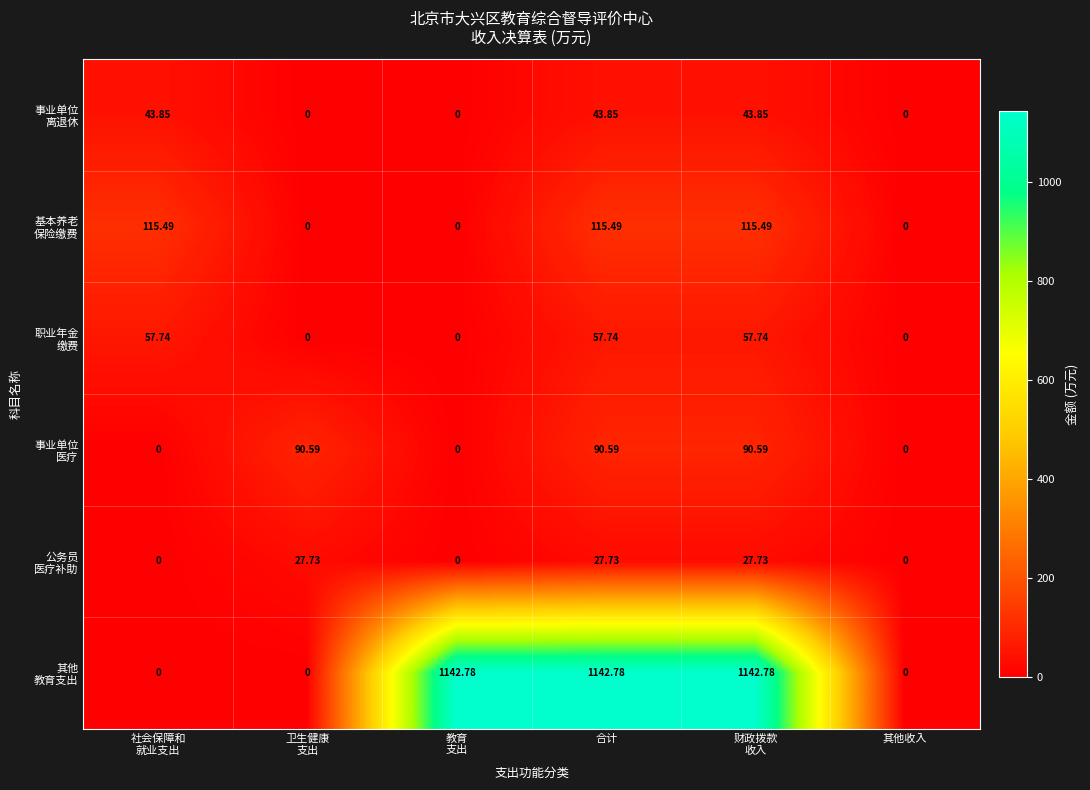

How many data points does each series have?

6